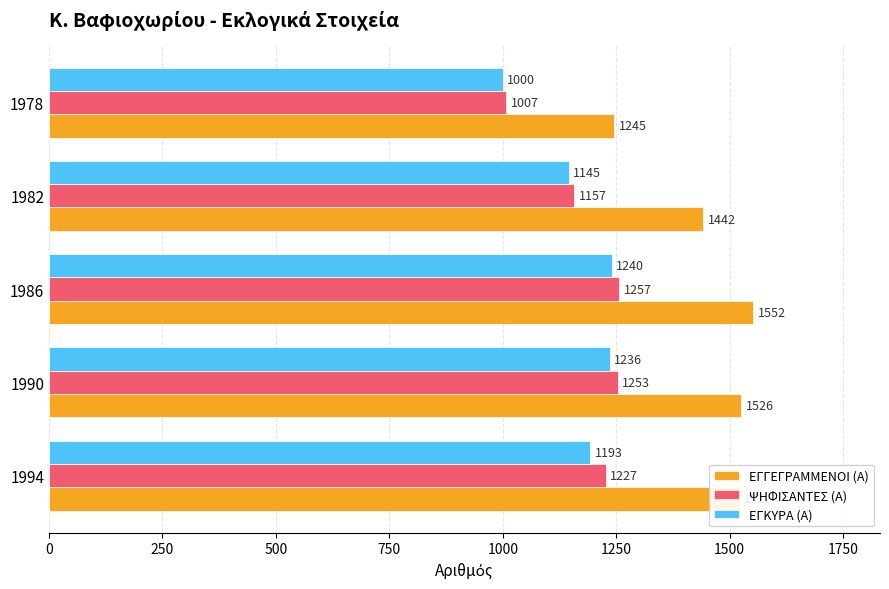

How many data points in ΕΓΚΥΡΑ (Α) are less than 1193?

2